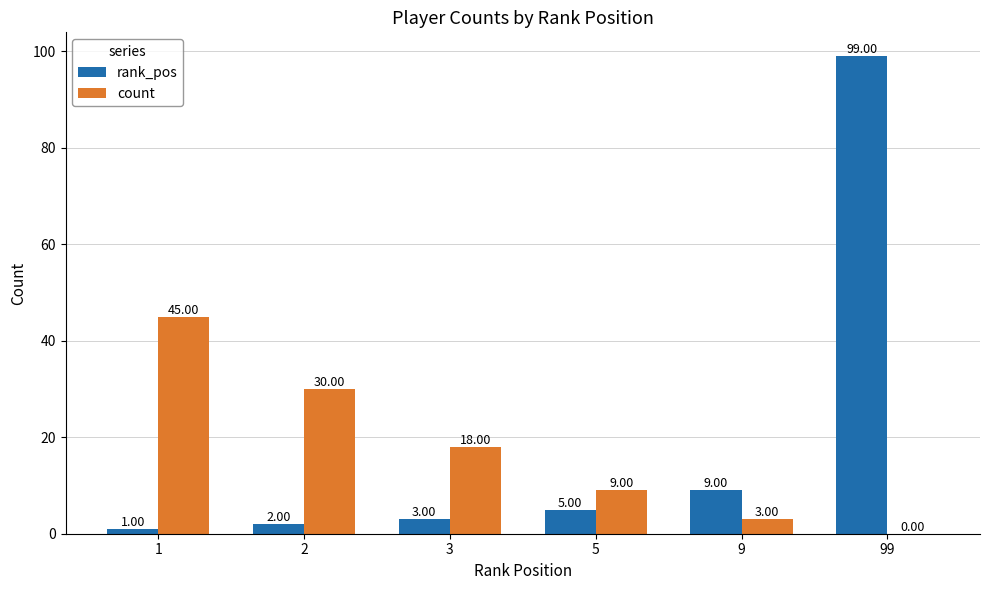

What is the sum of all rank_pos values?

119